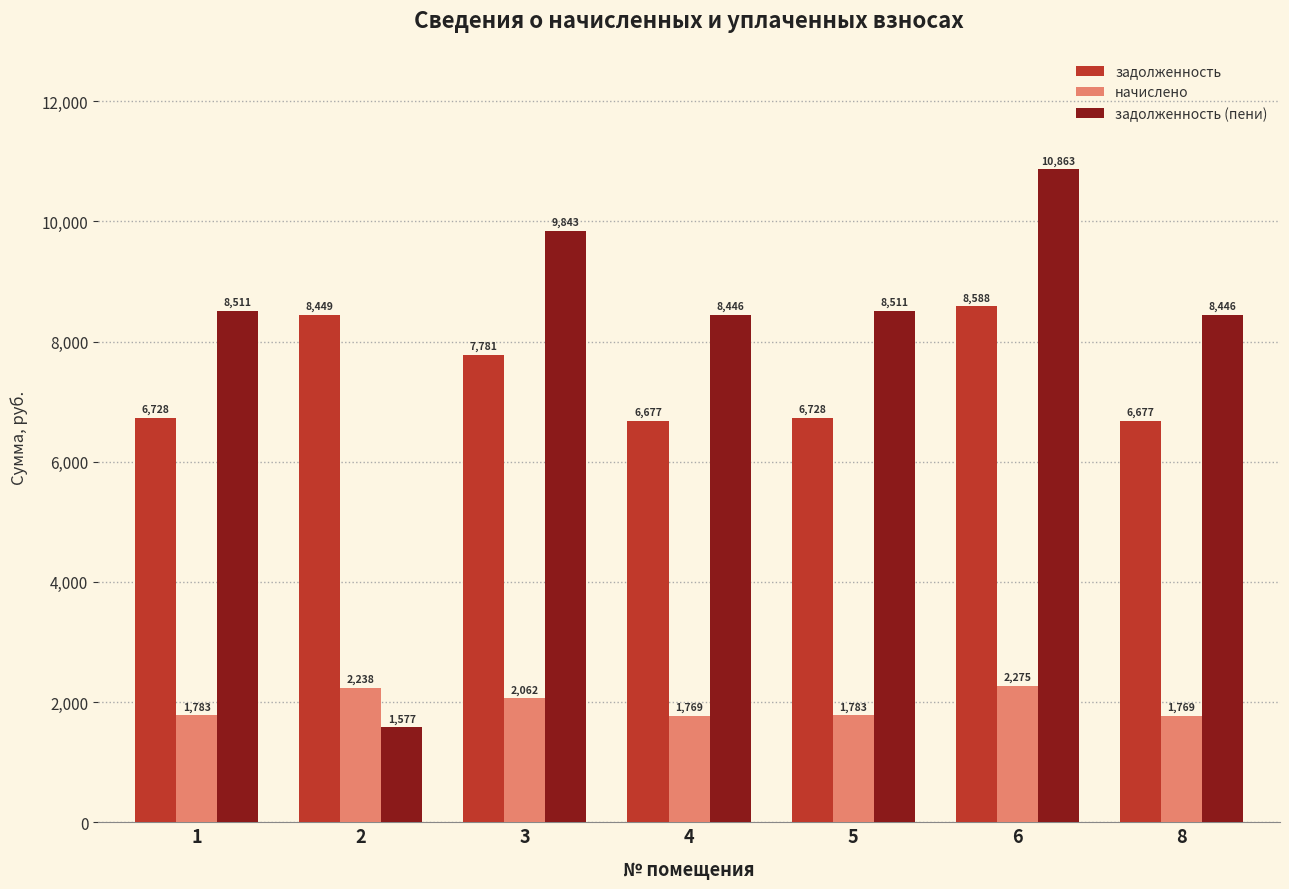

What is the average value of the начислено series?

1954.1